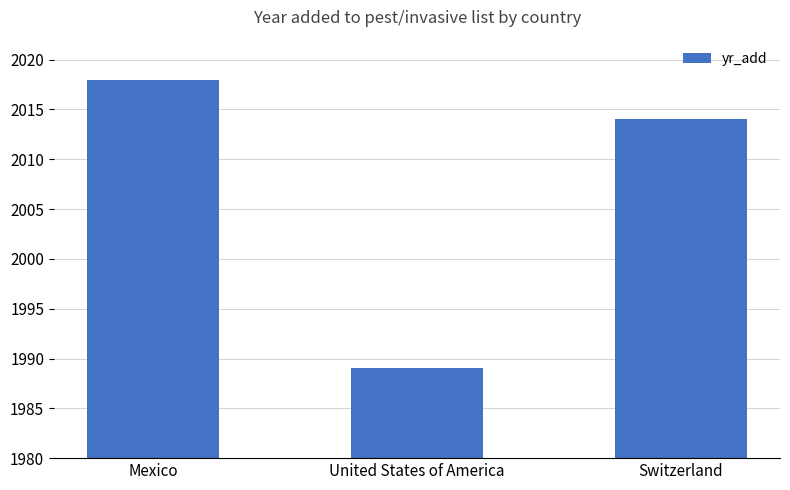

Approximately how many times larger is the value at Switzerland compared to United States of America?

1.0